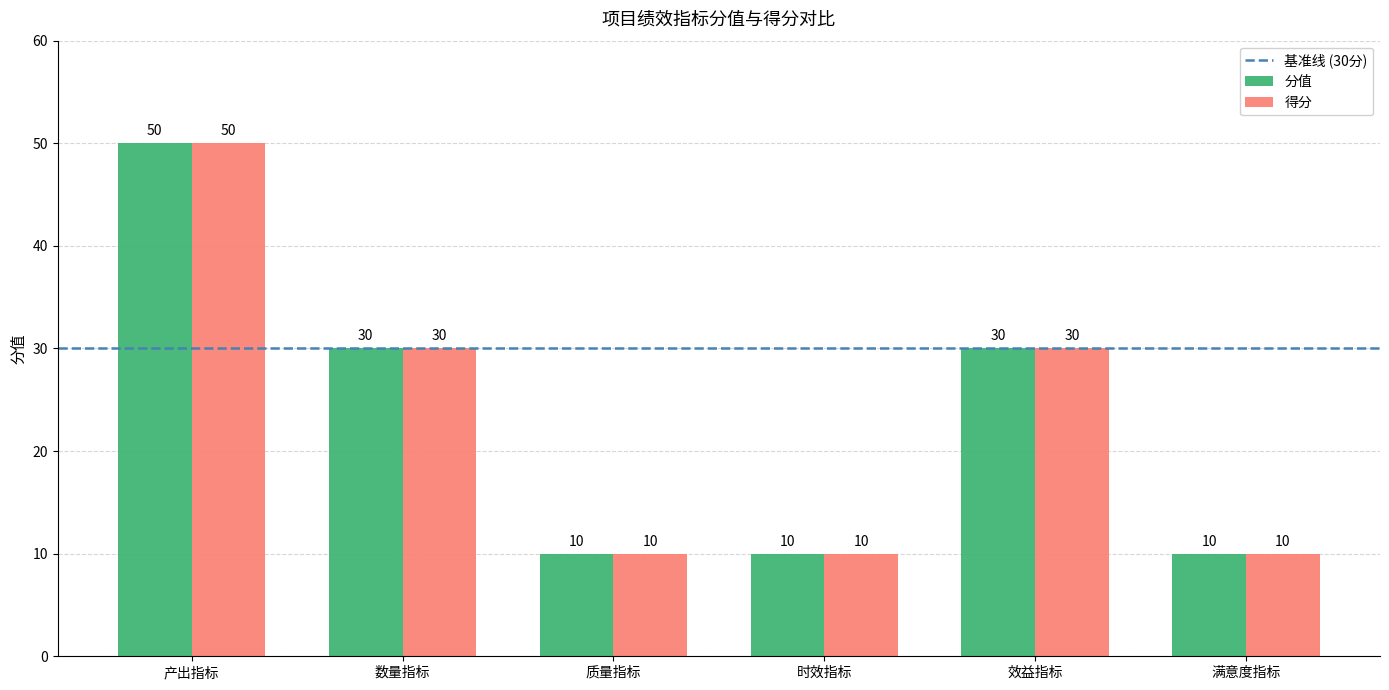

The value of 分值 at 效益指标 is 30. True or false?

True